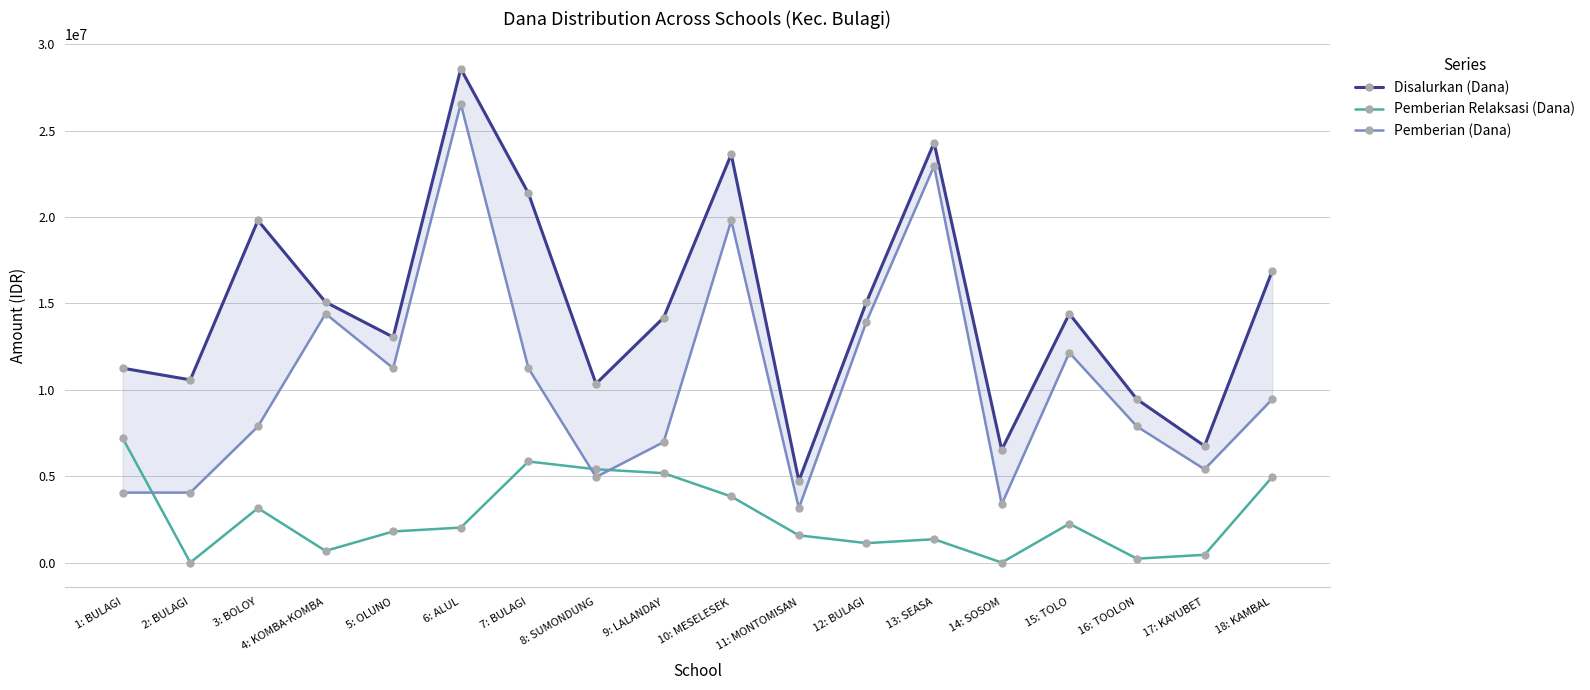

Is the value of Pemberian Relaksasi (Dana) at 5: OLUNO greater than the value of Pemberian (Dana) at 4: KOMBA-KOMBA?

No